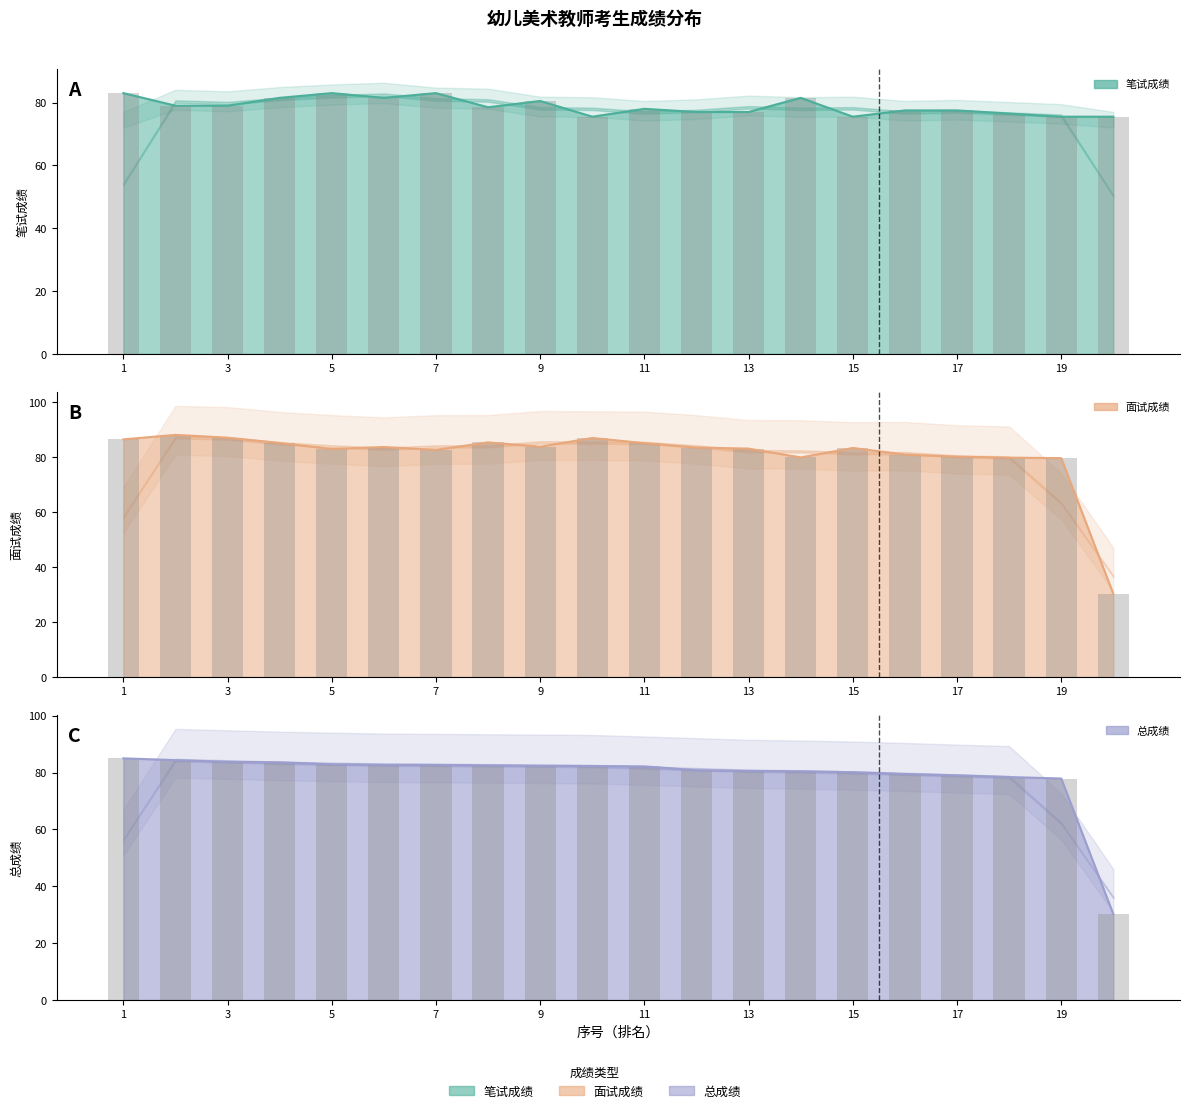

At which label is 笔试成绩 closest to 79?

2